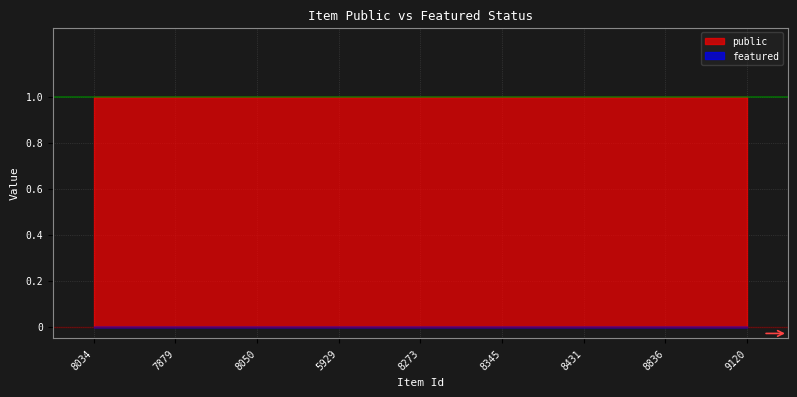

What is the label of the 5th point from the right?

8273